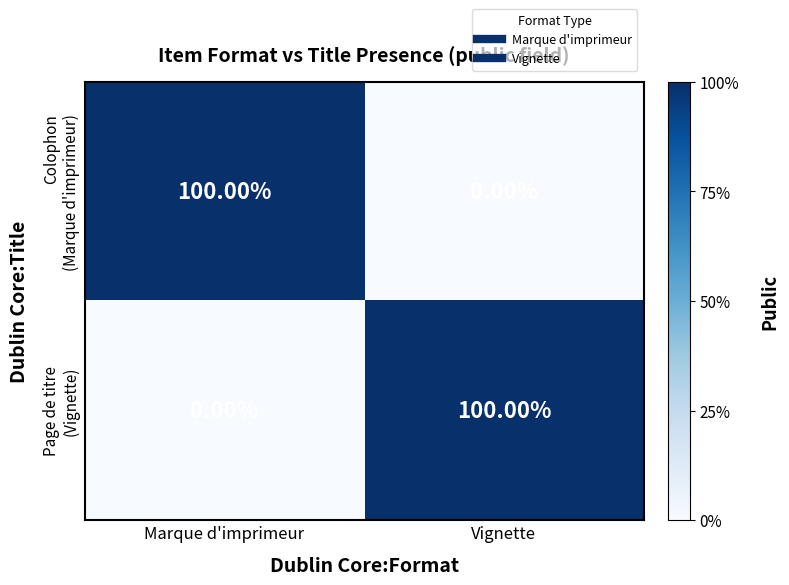

What is the difference between the highest and lowest values at Marque d'imprimeur?

100